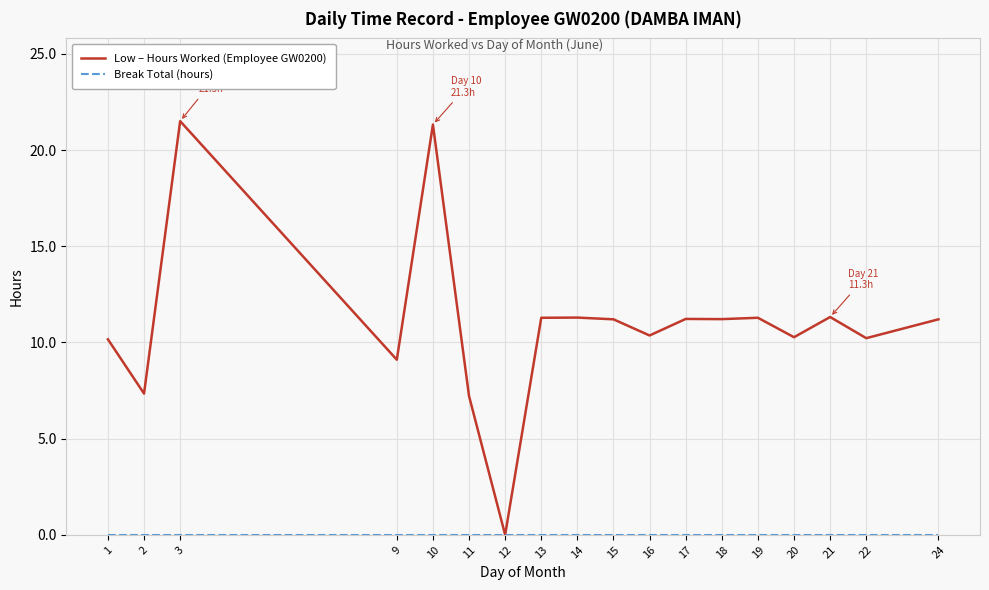

Which series has the largest range (max minus min)?

Low – Hours Worked (Employee GW0200)